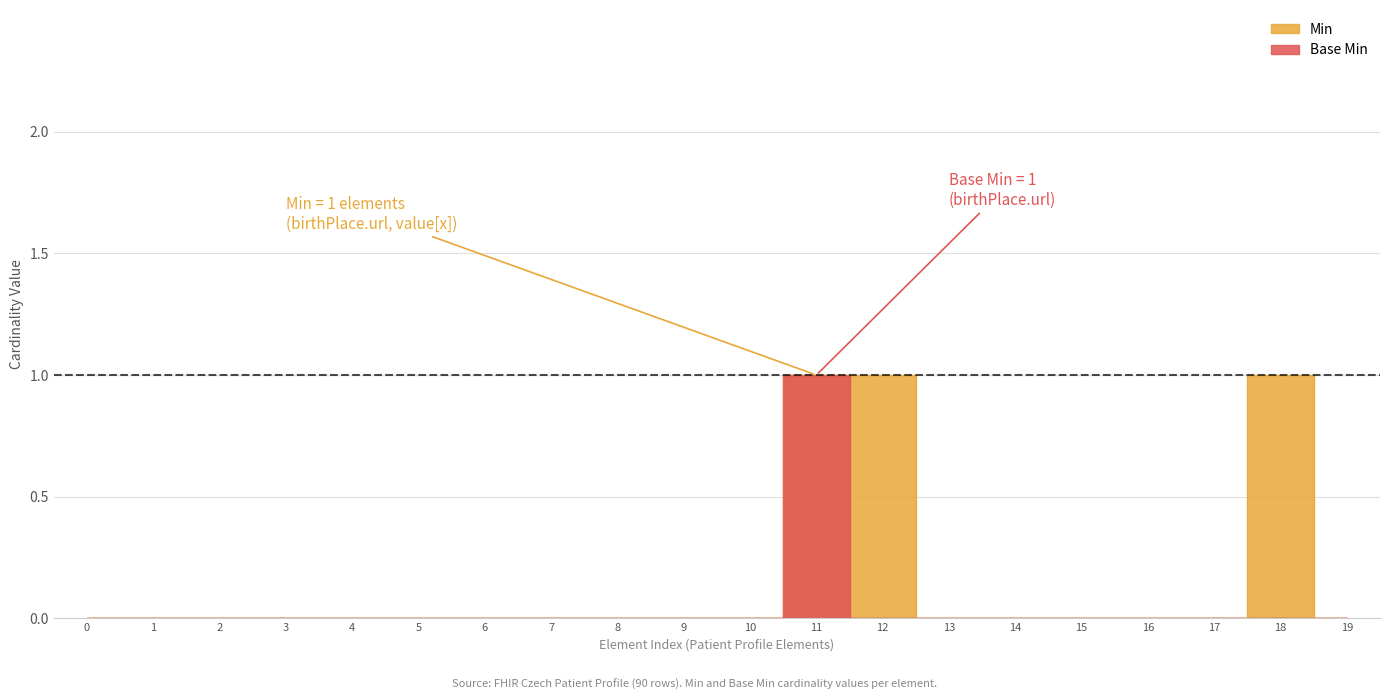

What is the sum of all Base Min values?

1